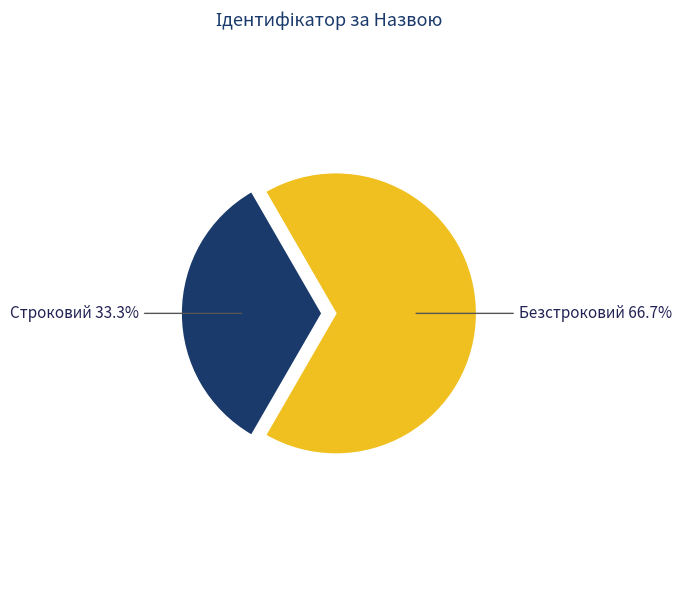

To the nearest percent, what portion does Строковий represent?

33%